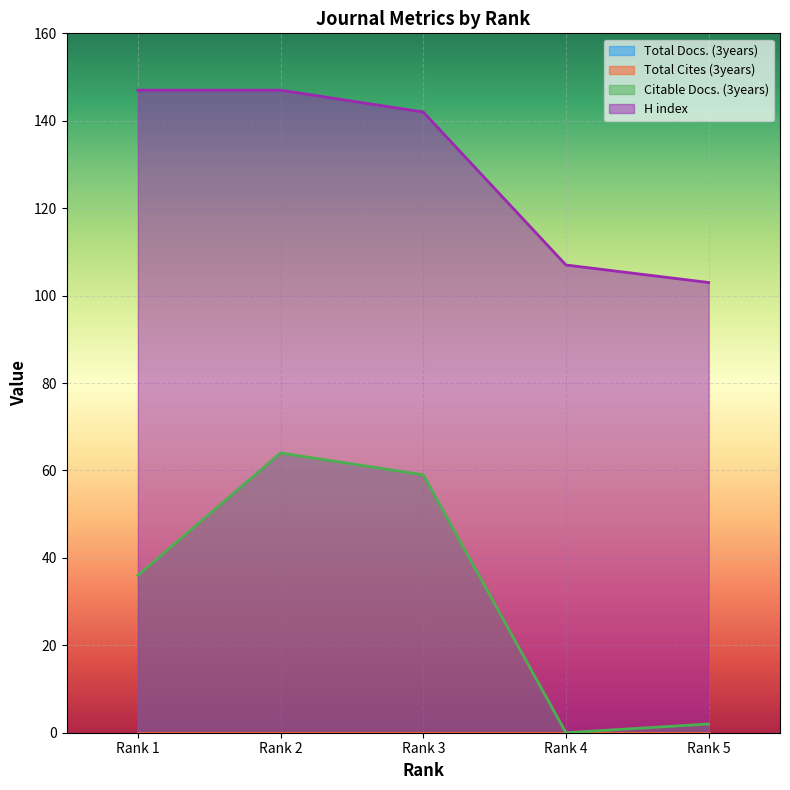

Reading right to left, transcribe all the data shown in this chart.

Citable Docs. (3years): Rank 5=2	Rank 4=0	Rank 3=59	Rank 2=64	Rank 1=36
H index: Rank 5=103	Rank 4=107	Rank 3=142	Rank 2=147	Rank 1=147